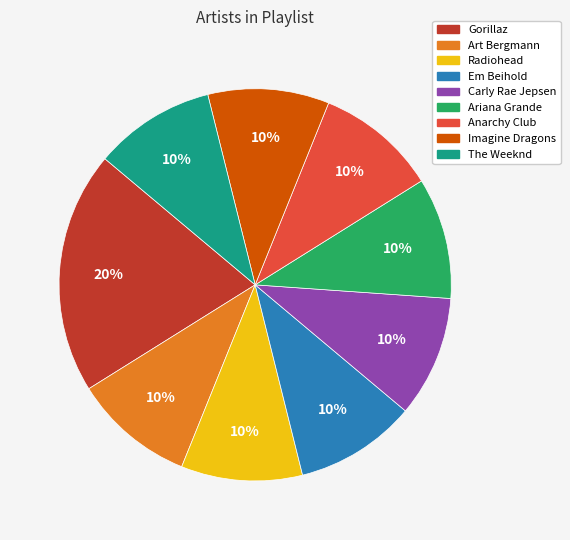

True or false: Imagine Dragons accounts for 10% of the total.

True